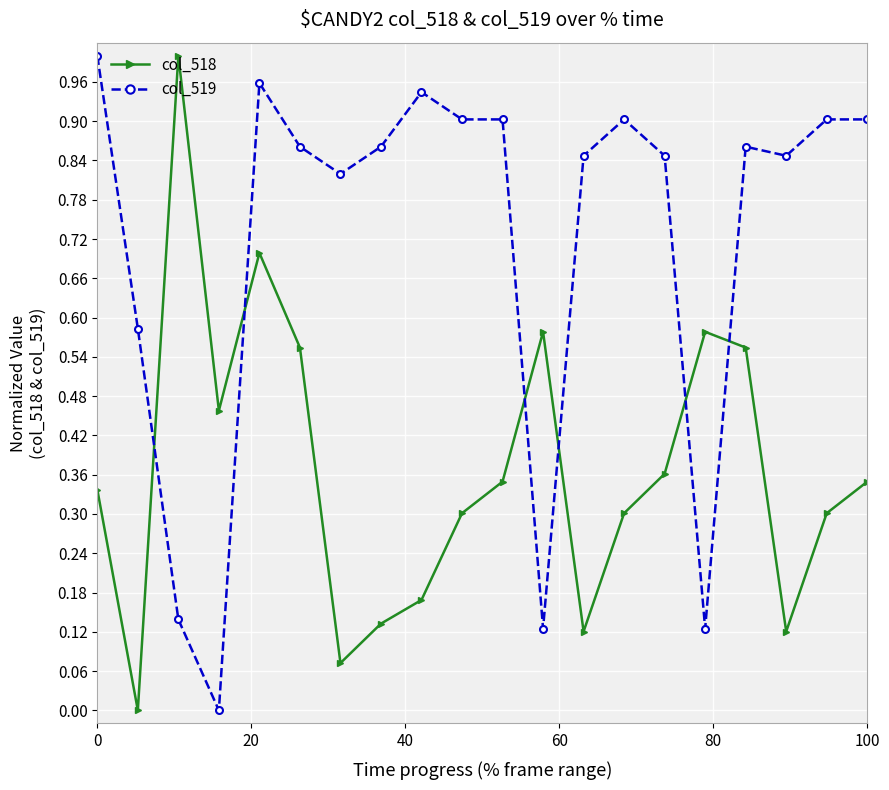

Which series has the largest total across all categories?

col_519